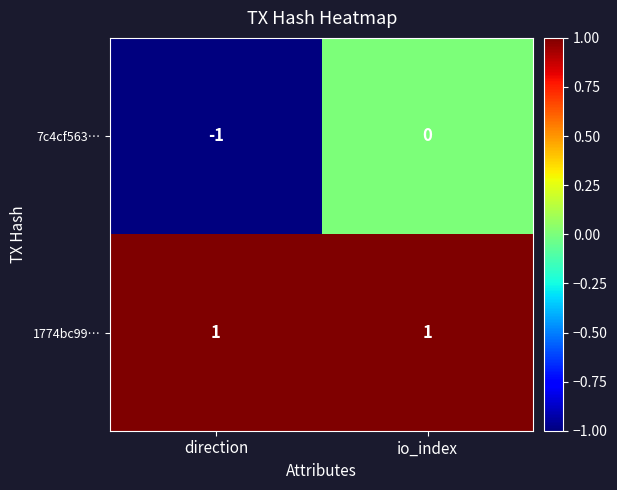

Which series has the widest spread of values?

7c4cf563…